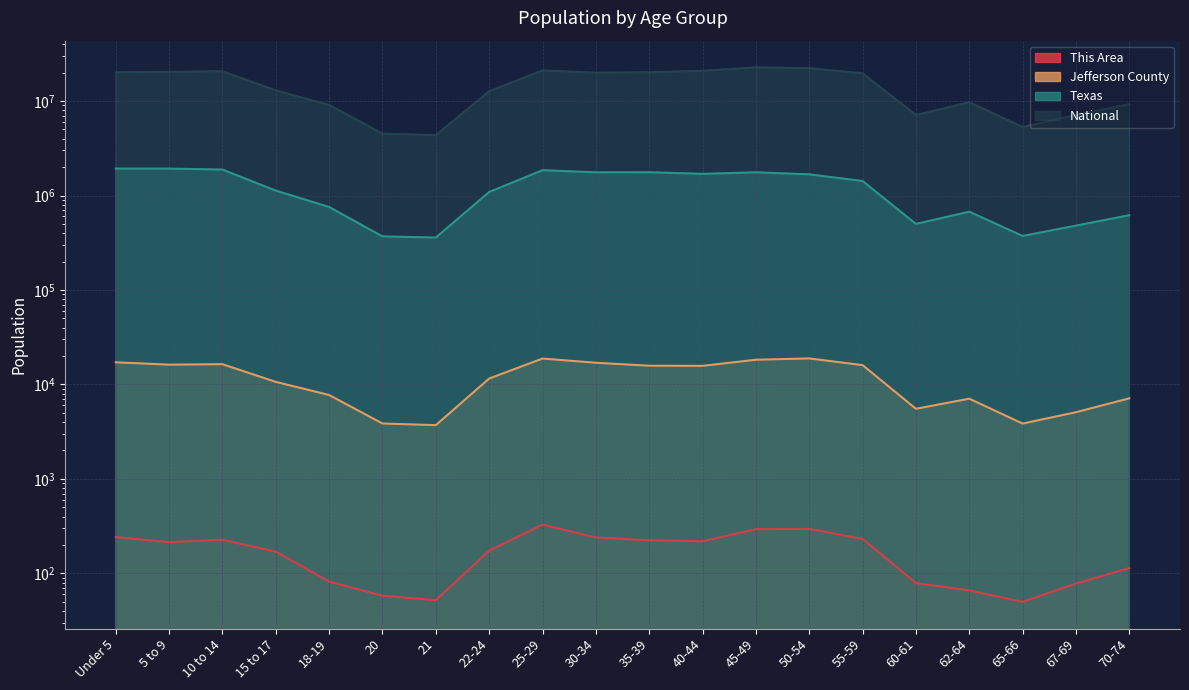

Reading right to left, what are all the values shown in this chart?

This Area: 70-74=114	67-69=78	65-66=50	62-64=66	60-61=79	55-59=232	50-54=296	45-49=294	40-44=219	35-39=224	30-34=240	25-29=328	22-24=174	21=52	20=58	18-19=82	15 to 17=170	10 to 14=227	5 to 9=214	Under 5=242
Jefferson County: 70-74=7129	67-69=5084	65-66=3853	62-64=7068	60-61=5526	55-59=16011	50-54=18861	45-49=18266	40-44=15736	35-39=15785	30-34=16970	25-29=18796	22-24=11552	21=3710	20=3861	18-19=7731	15 to 17=10649	10 to 14=16392	5 to 9=16195	Under 5=17162
Texas: 70-74=619156	67-69=480038	65-66=373062	62-64=674244	60-61=500523	55-59=1422924	50-54=1674869	45-49=1760467	40-44=1694795	35-39=1763587	30-34=1760434	25-29=1853039	22-24=1089024	21=359015	20=369040	18-19=755890	15 to 17=1127234	10 to 14=1881883	5 to 9=1928234	Under 5=1928473
National: 70-74=9278166	67-69=7115361	65-66=5319902	62-64=9704197	60-61=7113727	55-59=19664805	50-54=22298125	45-49=22708591	40-44=20890964	35-39=20179642	30-34=19962099	25-29=21101849	22-24=12712576	21=4354294	20=4519129	18-19=9086089	15 to 17=12954254	10 to 14=20677194	5 to 9=20348657	Under 5=20201362